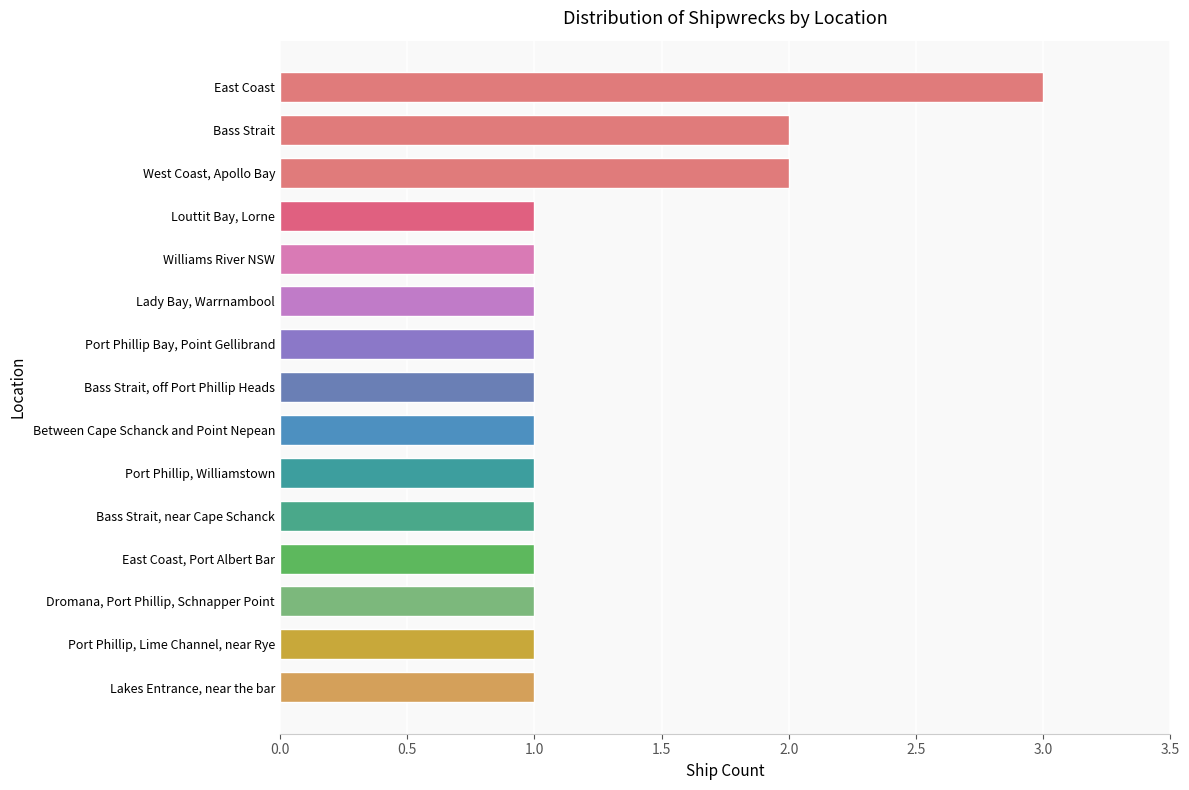

What is the difference between the maximum and minimum values?

2